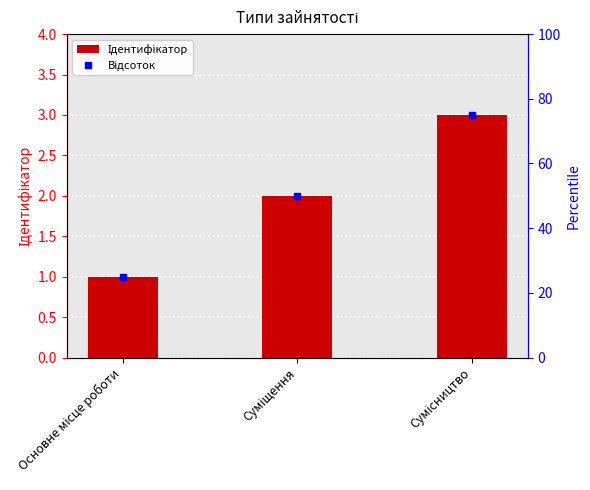

Count the values in the range 1 to 3.

3